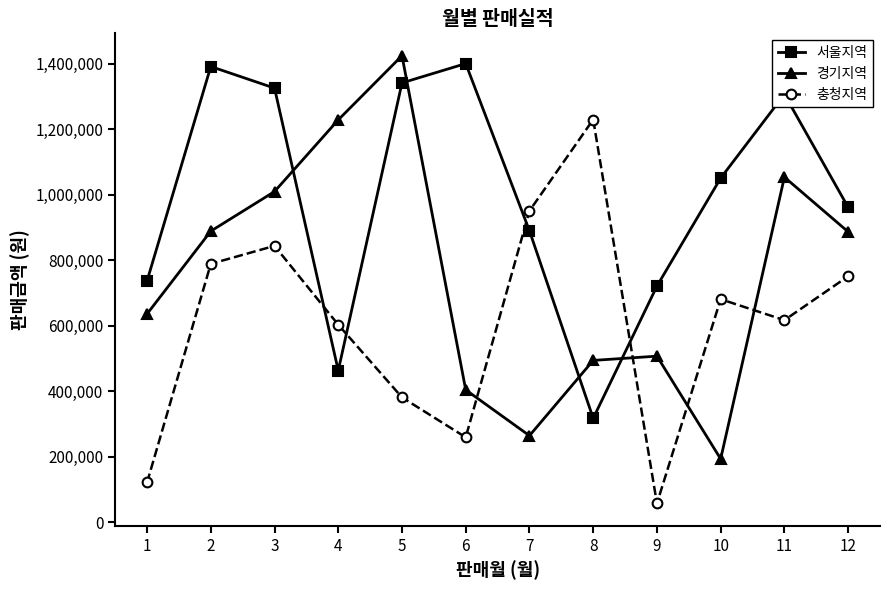

What is the sum of all 서울지역 values?

11909000